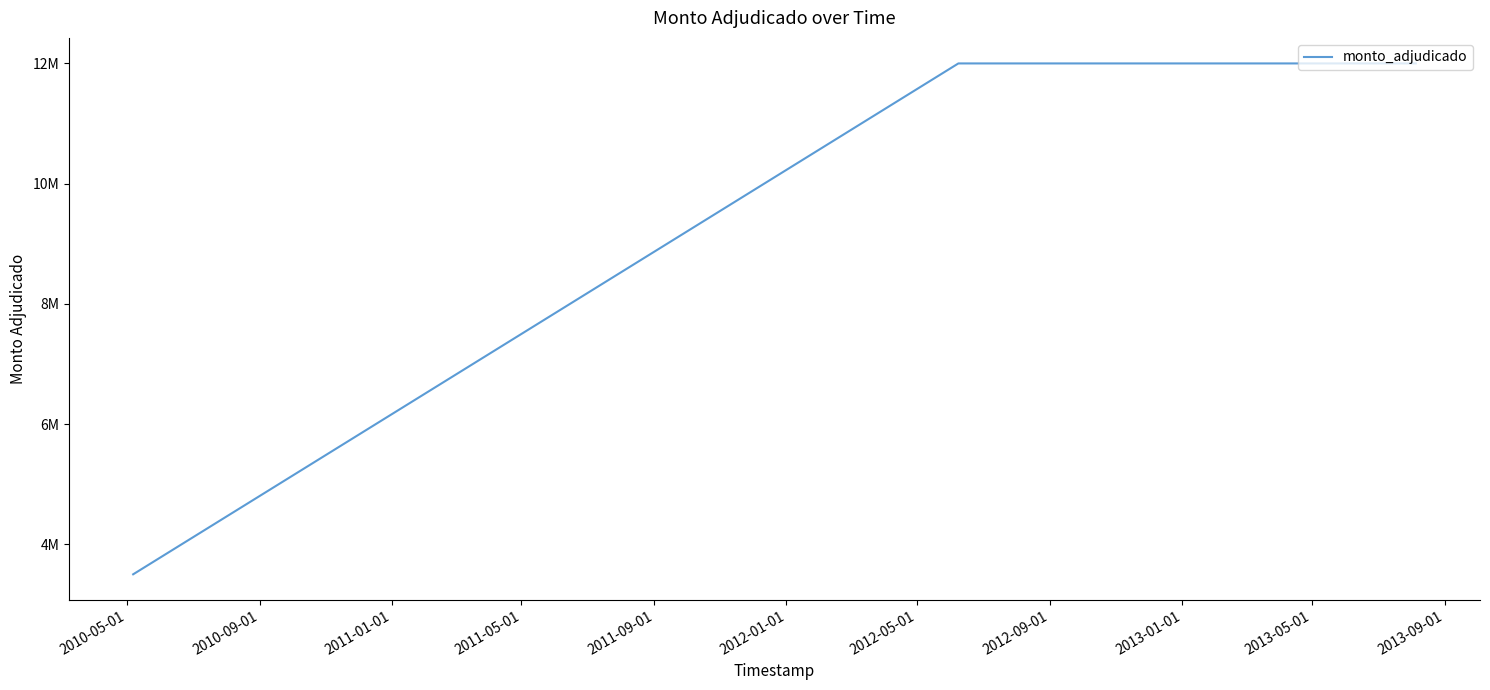

Does the chart have visible grid lines?

No